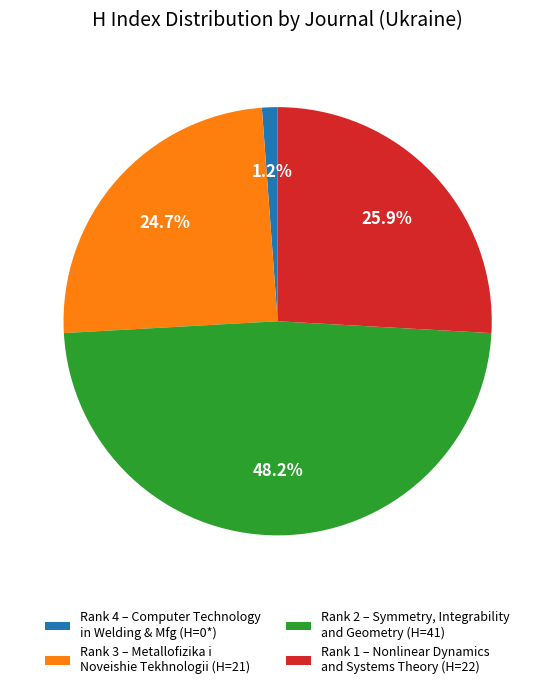

What is the ratio of the value at Rank 3 – Metallofizika i Noveishie Tekhnologii (H=21) to the value at Rank 2 – Symmetry, Integrability and Geometry (H=41)?

0.5